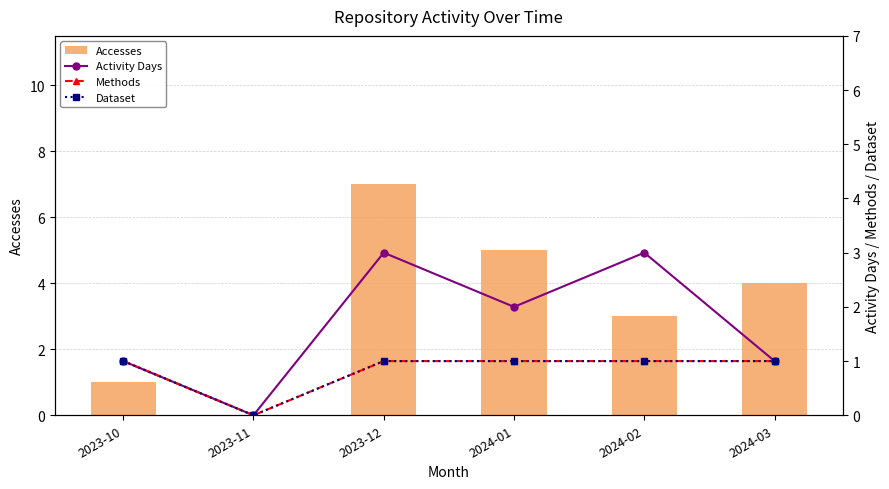

Reading right to left, what are all the values shown in this chart?

Accesses: 2024-03=4	2024-02=3	2024-01=5	2023-12=7	2023-11=0	2023-10=1
Activity Days: 2024-03=1	2024-02=3	2024-01=2	2023-12=3	2023-11=0	2023-10=1
Methods: 2024-03=1	2024-02=1	2024-01=1	2023-12=1	2023-11=0	2023-10=1
Dataset: 2024-03=1	2024-02=1	2024-01=1	2023-12=1	2023-11=0	2023-10=1